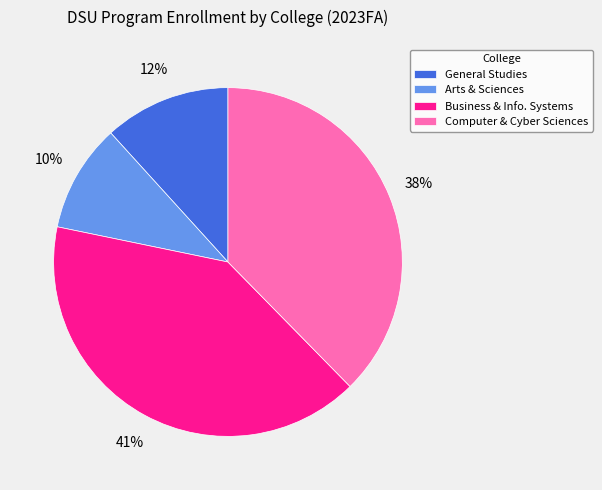

Combined, do Business & Info. Systems and Computer & Cyber Sciences account for over 50%?

Yes